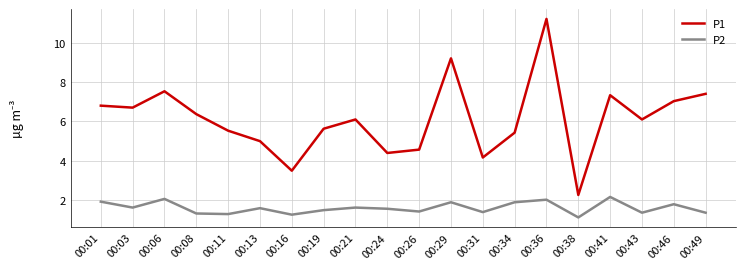

What value does the P1 series have at 00:26?

4.6